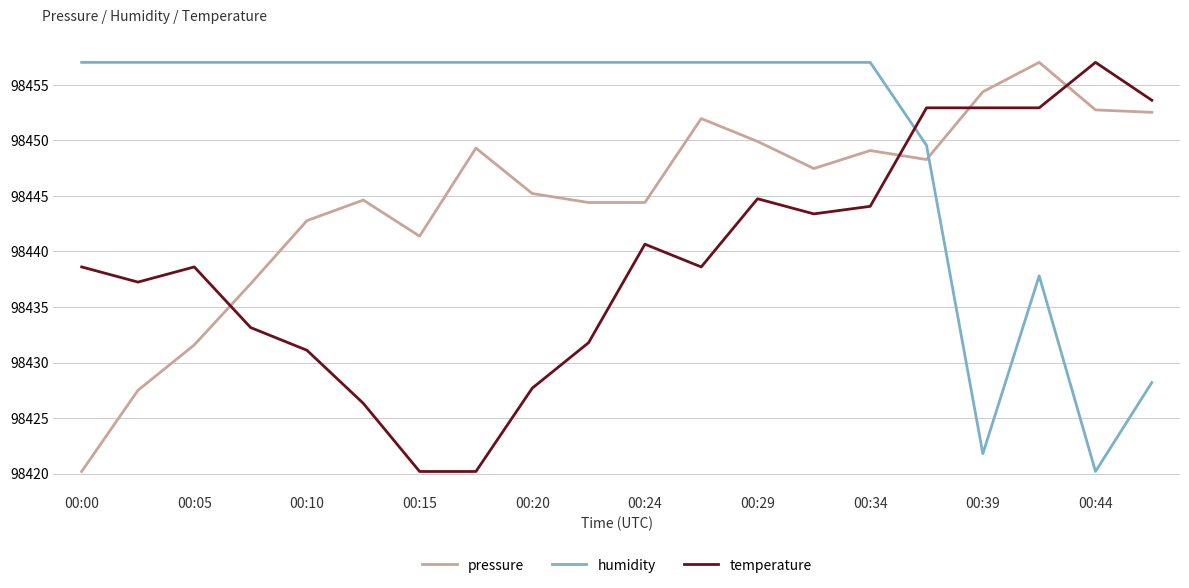

What position from the left is 15?

16